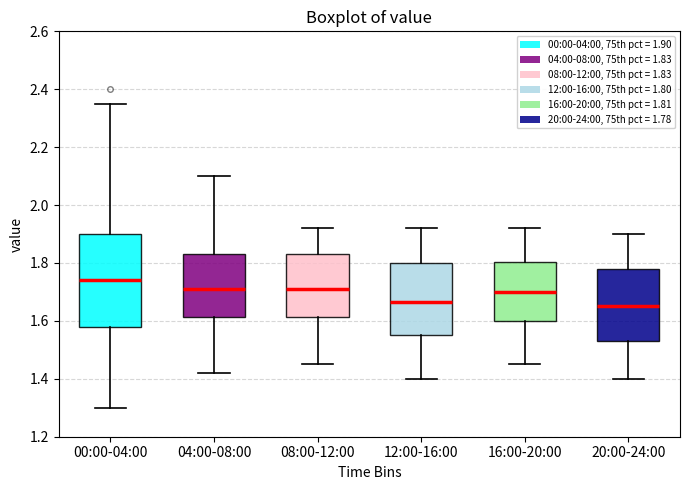

Reading left to right, transcribe this box plot: for each box, give where its median line is, the range the box spans, and where its two whiskers end, as read against the y-axis. The values are not printed on the chart, so give them approximately, as read against the axis.

00:00-04:00: median 1.74, box 1.58 to 1.90, whiskers 1.30 to 2.36
04:00-08:00: median 1.72, box 1.62 to 1.84, whiskers 1.42 to 2.10
08:00-12:00: median 1.72, box 1.62 to 1.84, whiskers 1.46 to 1.92
12:00-16:00: median 1.66, box 1.56 to 1.80, whiskers 1.40 to 1.92
16:00-20:00: median 1.70, box 1.60 to 1.80, whiskers 1.46 to 1.92
20:00-24:00: median 1.66, box 1.54 to 1.78, whiskers 1.40 to 1.90